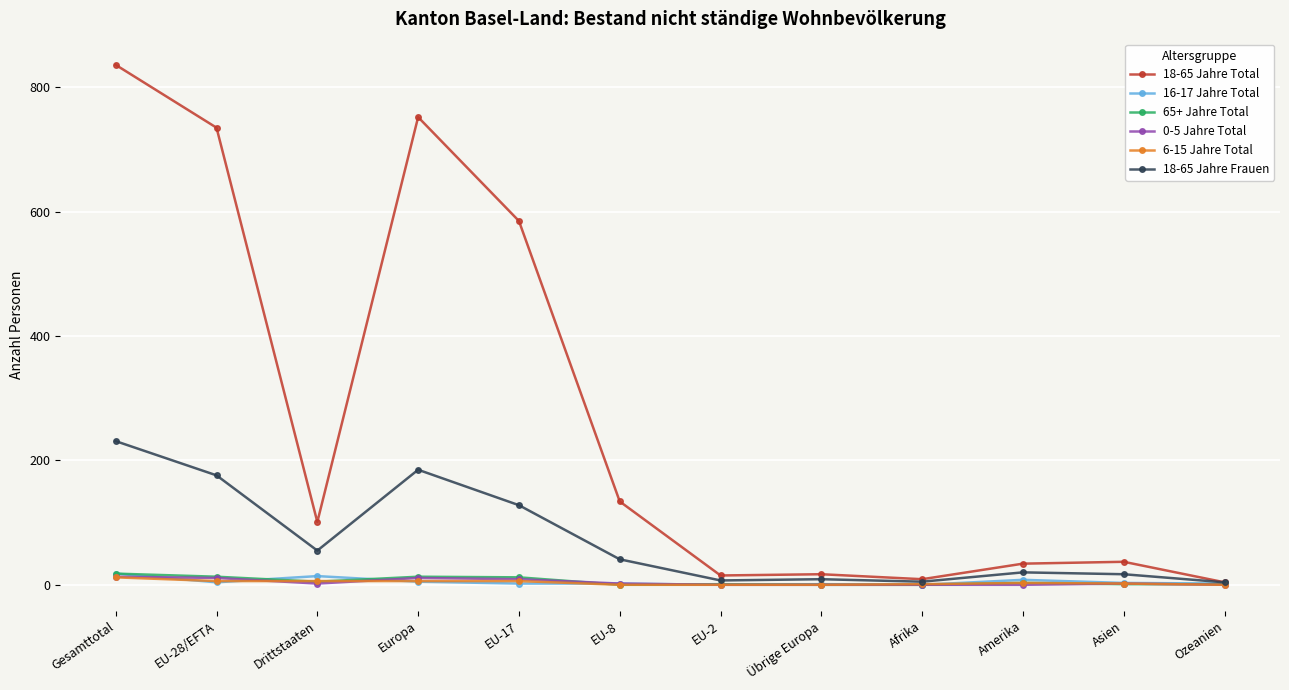

Which series has the widest spread of values?

18-65 Jahre Total